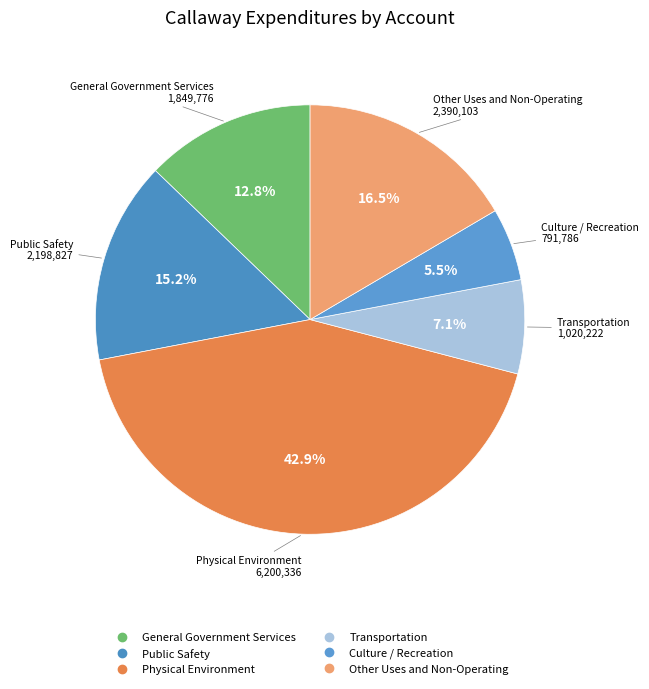

To the nearest percent, what is the difference between the Public Safety and Physical Environment slice percentages?

28%